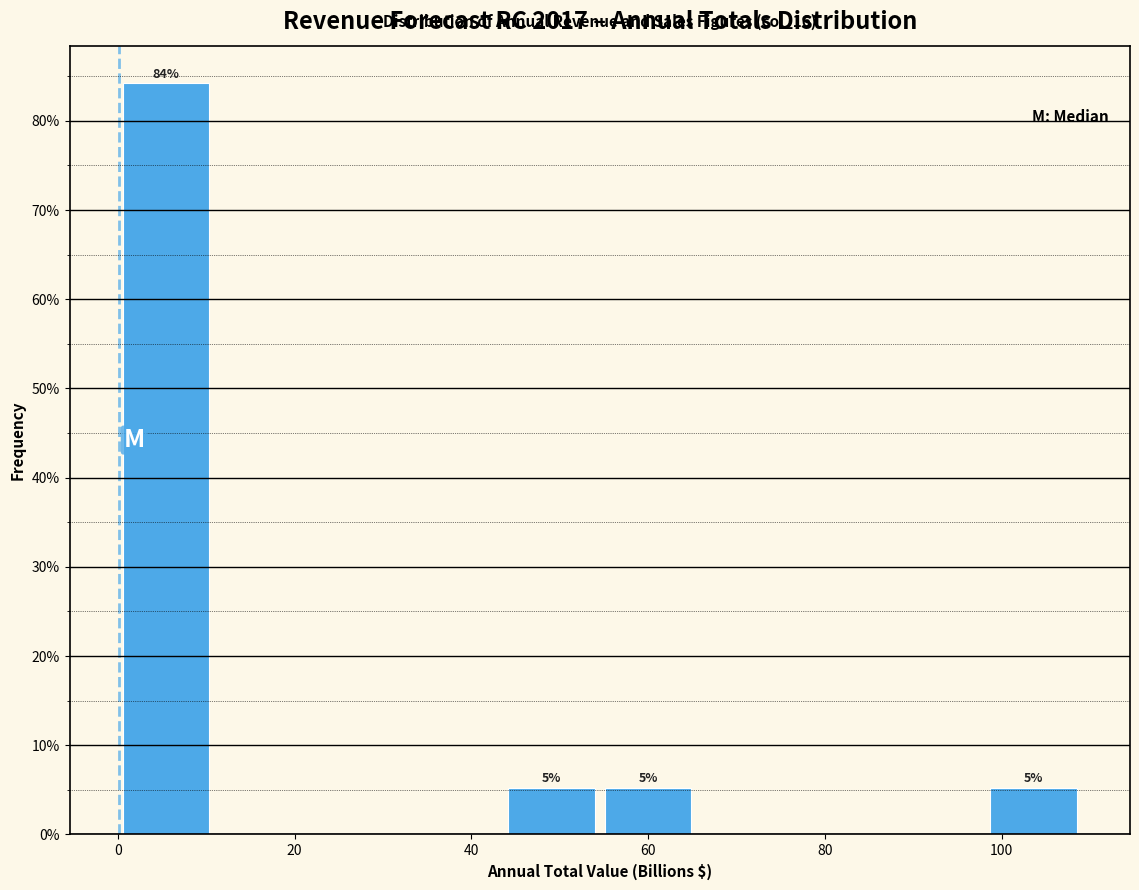

Which range on the x-axis has the tallest bar?

0 to 10